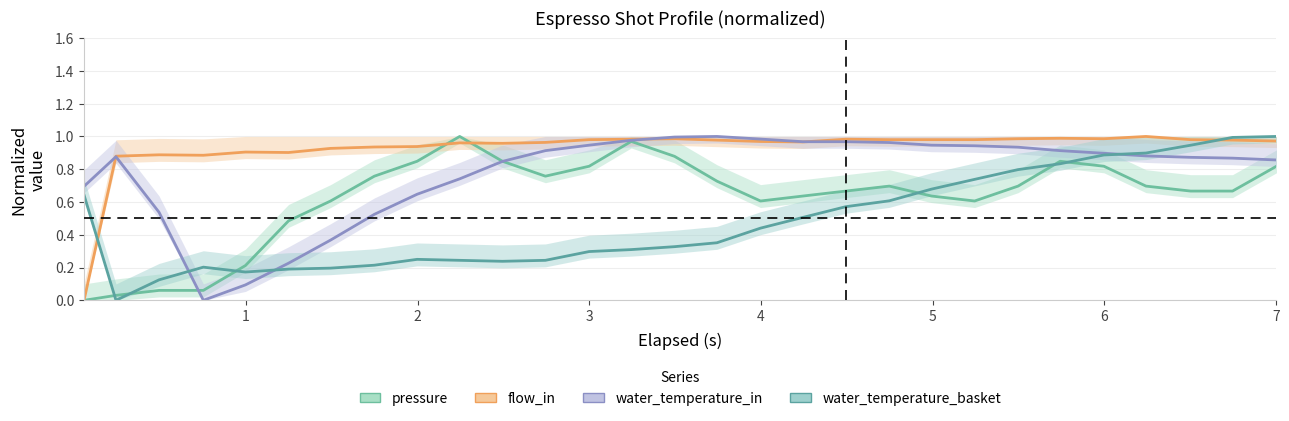

What is the difference between the maximum and second lowest values in the water_temperature_in series?

0.9